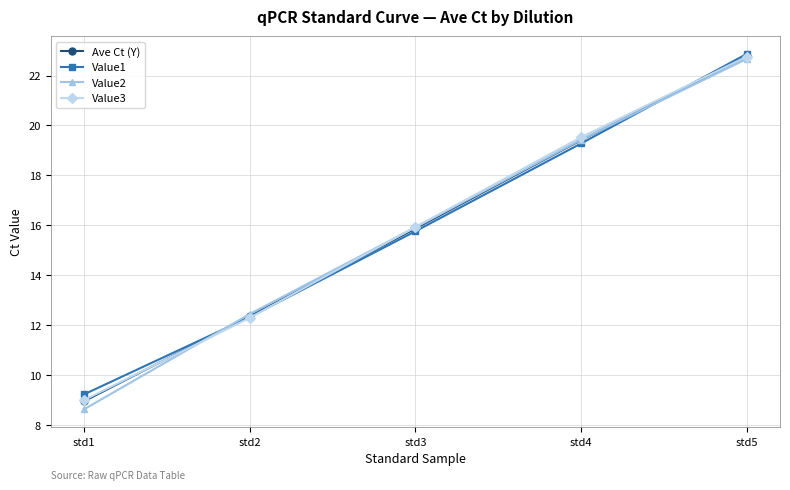

Which series has the widest spread of values?

Value2